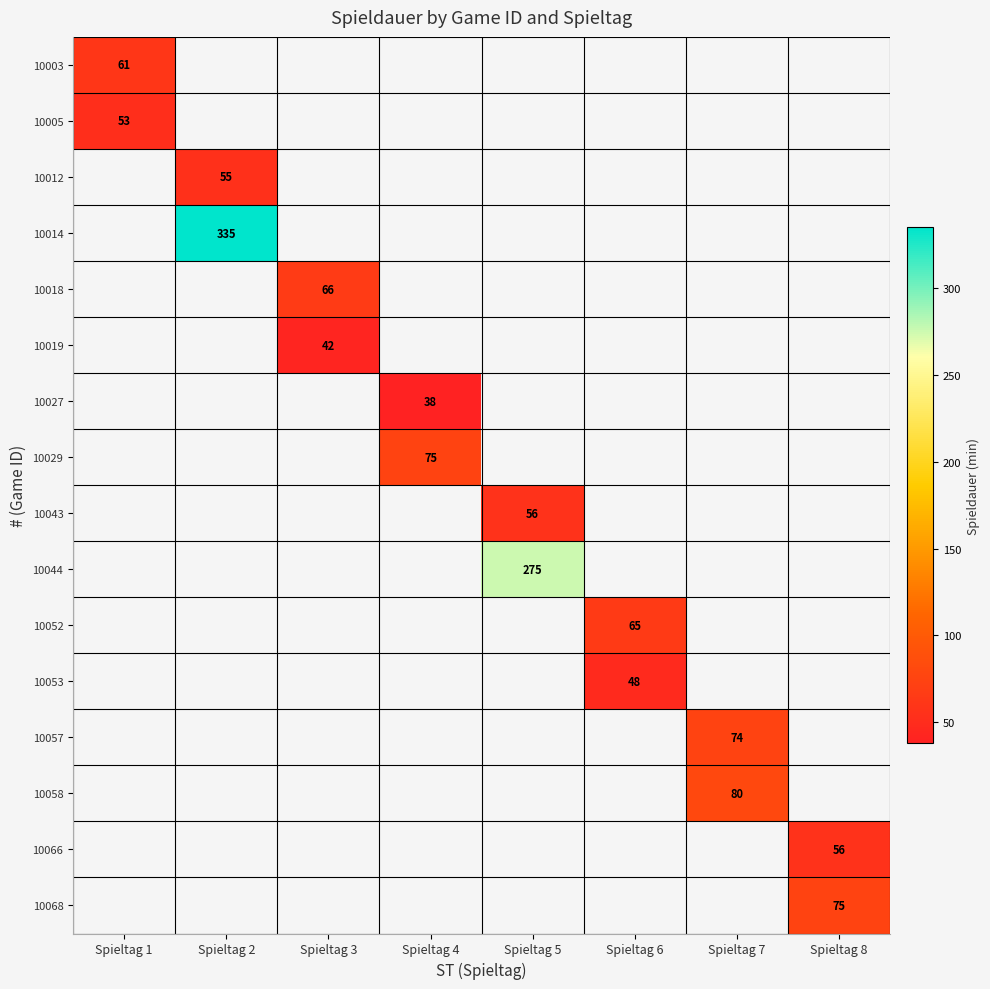

Is it true that 10019 equals 26.1 at Spieltag 3?

False